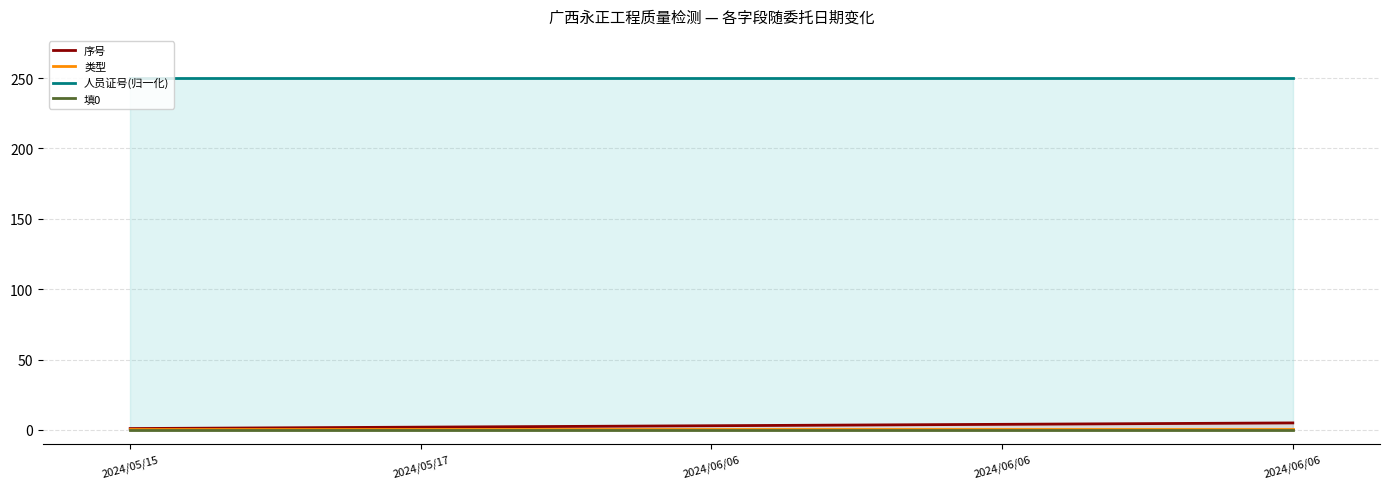

How many lines are shown in the chart?

4